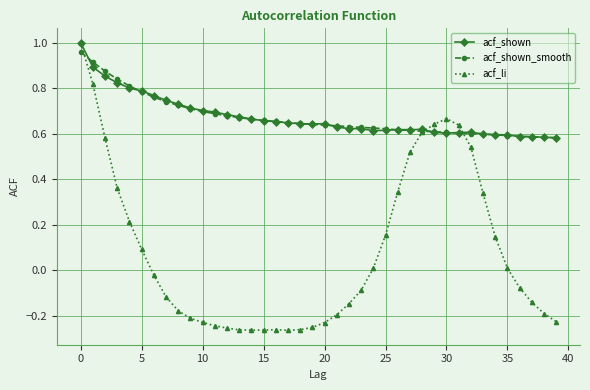

Which series has the largest range (max minus min)?

acf_li